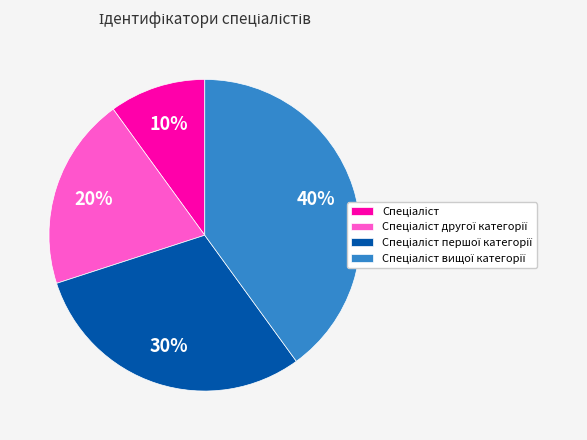

Is there a majority slice in this chart?

No